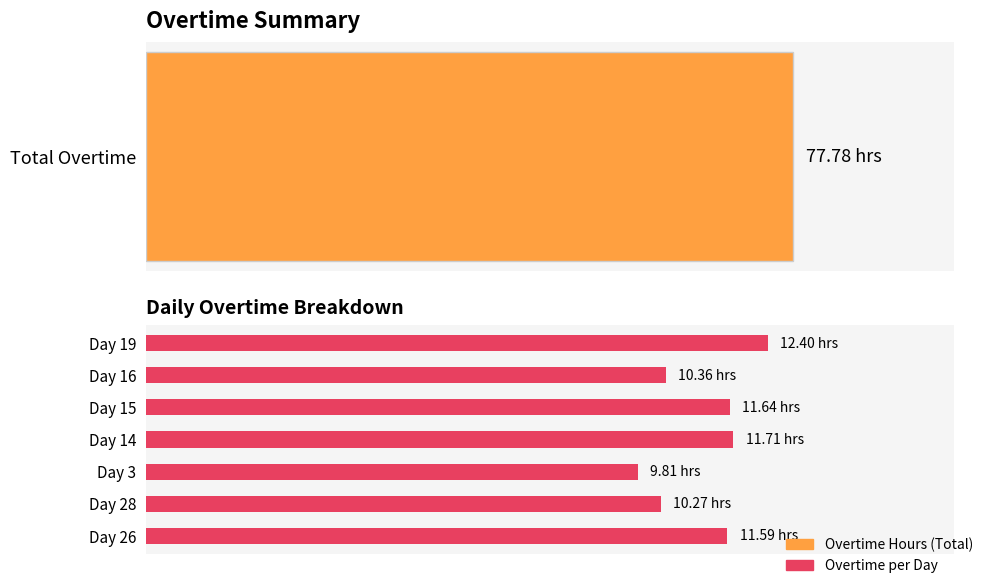

What is the smallest value displayed?

9.8